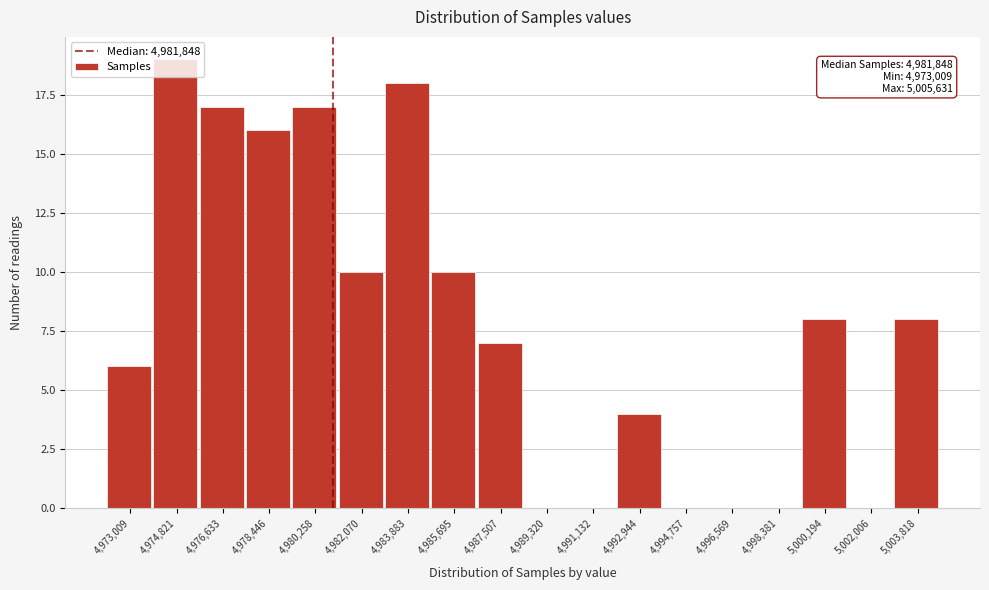

What is the greatest value displayed?

19